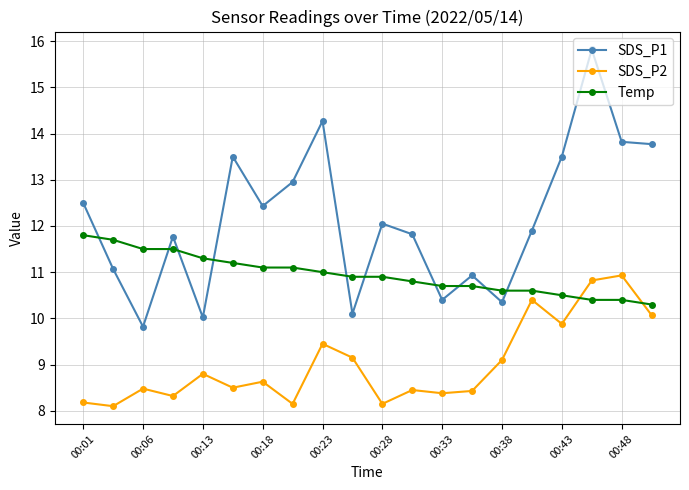

What is the value of the SDS_P1 point at the 1st from the left?

12.5